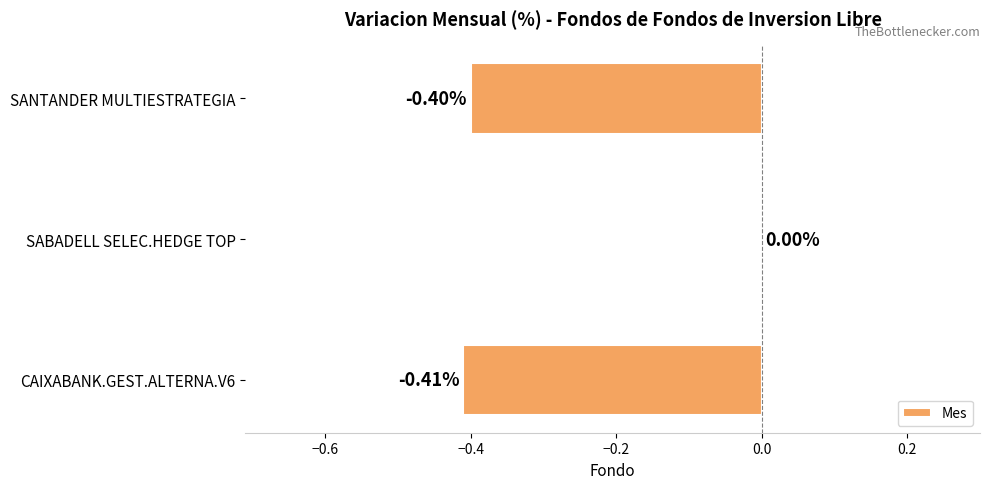

Which has a higher value, CAIXABANK.GEST.ALTERNA.V6 or SABADELL SELEC.HEDGE TOP?

SABADELL SELEC.HEDGE TOP